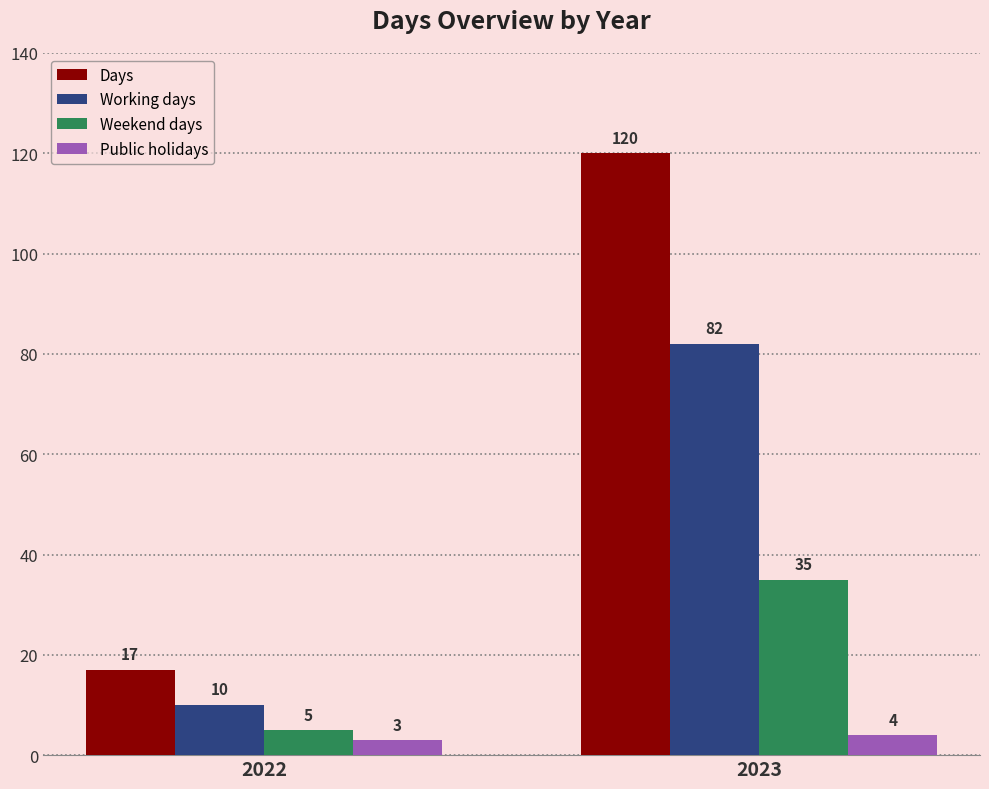

What is the sum of the Weekend days values at 2022 and 2023?

40